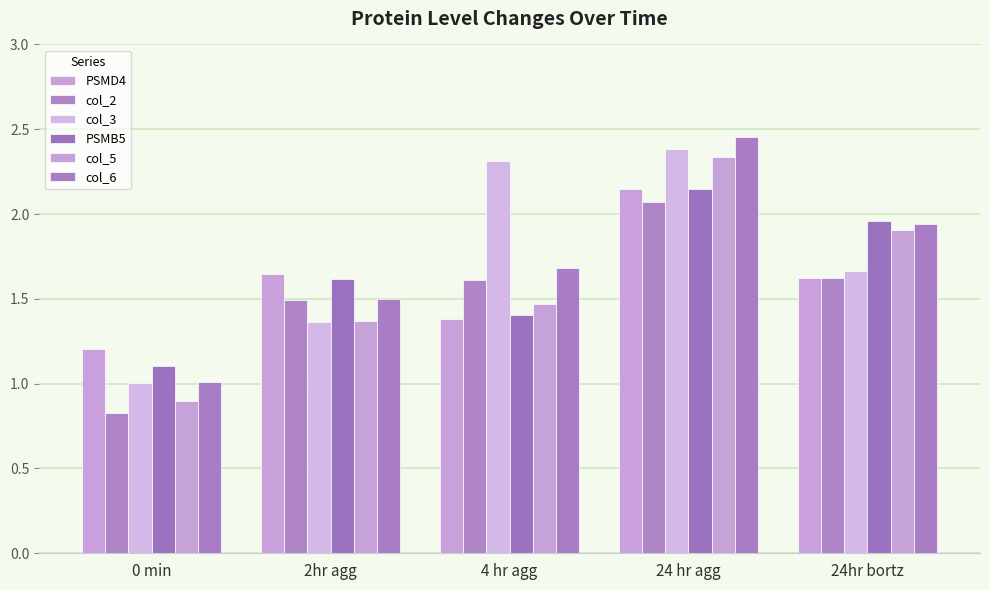

What position from the right is 0 min?

5